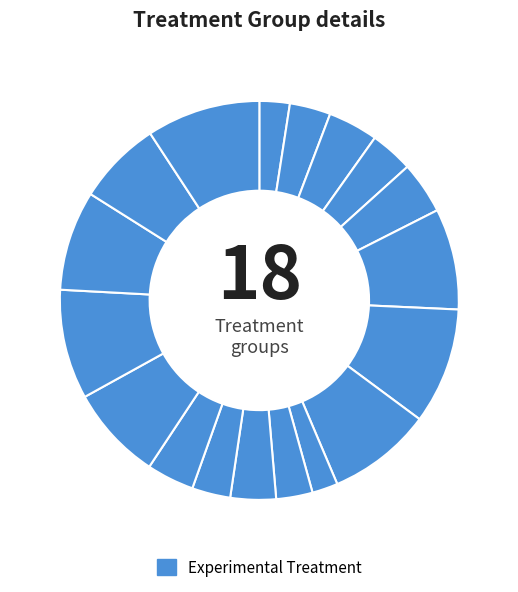

How many slices are in this pie chart?

18